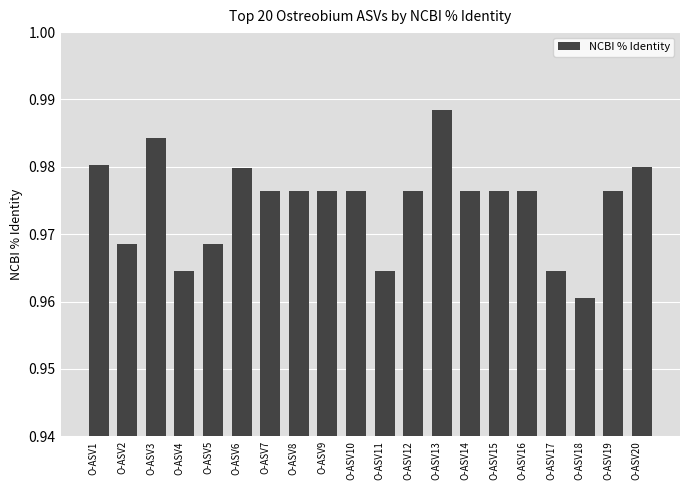

The value at O-ASV3 is 1.3. True or false?

False